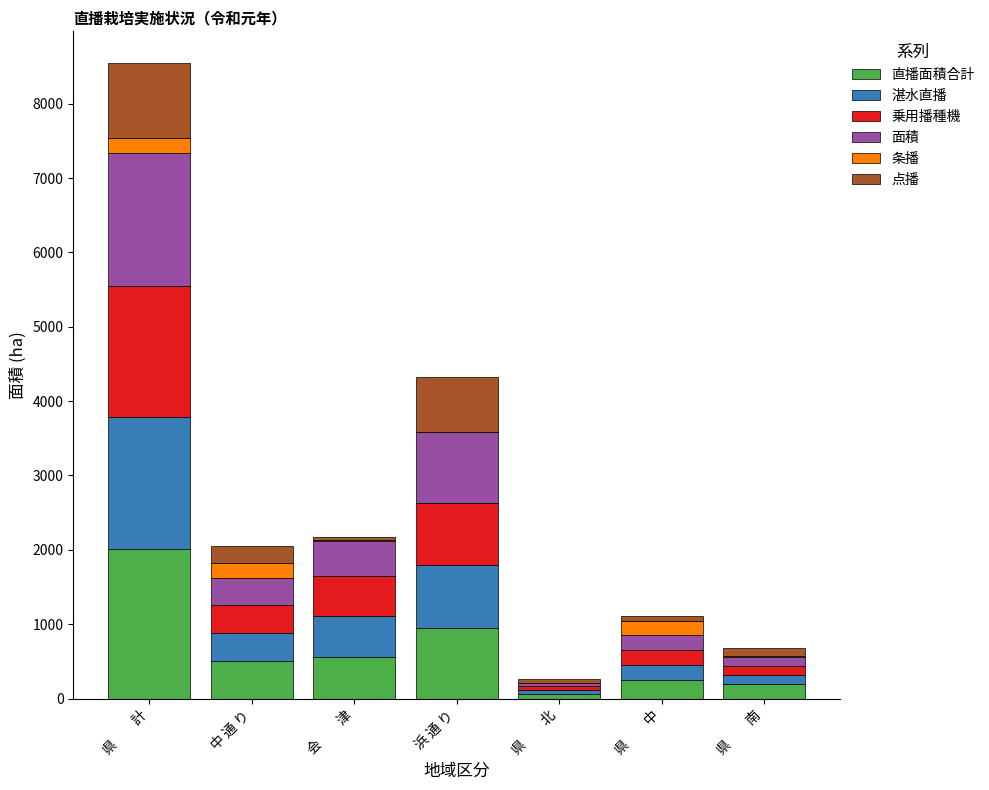

What is the total value across all series at 県　　計?

8545.8